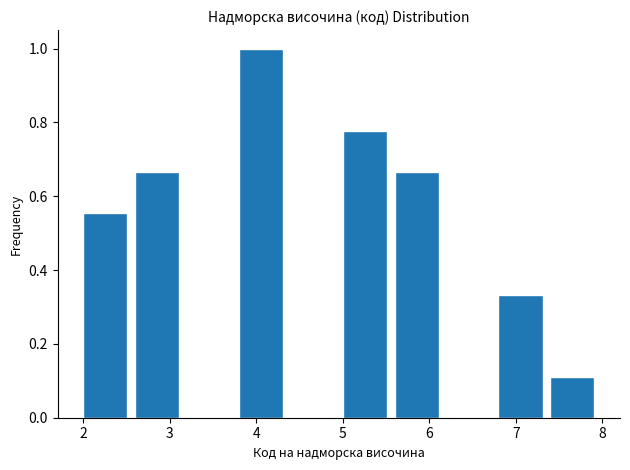

Reading left to right, list every bar in this chart as the range it spans on the x-axis followed by its height. The values are not printed on the chart, so give them approximately, as read against the axis.

2.0 to 2.6: 0.56
2.6 to 3.2: 0.66
3.2 to 3.8: 0
3.8 to 4.4: 1.00
4.4 to 5.0: 0
5.0 to 5.6: 0.78
5.6 to 6.2: 0.66
6.2 to 6.8: 0
6.8 to 7.4: 0.34
7.4 to 8.0: 0.12